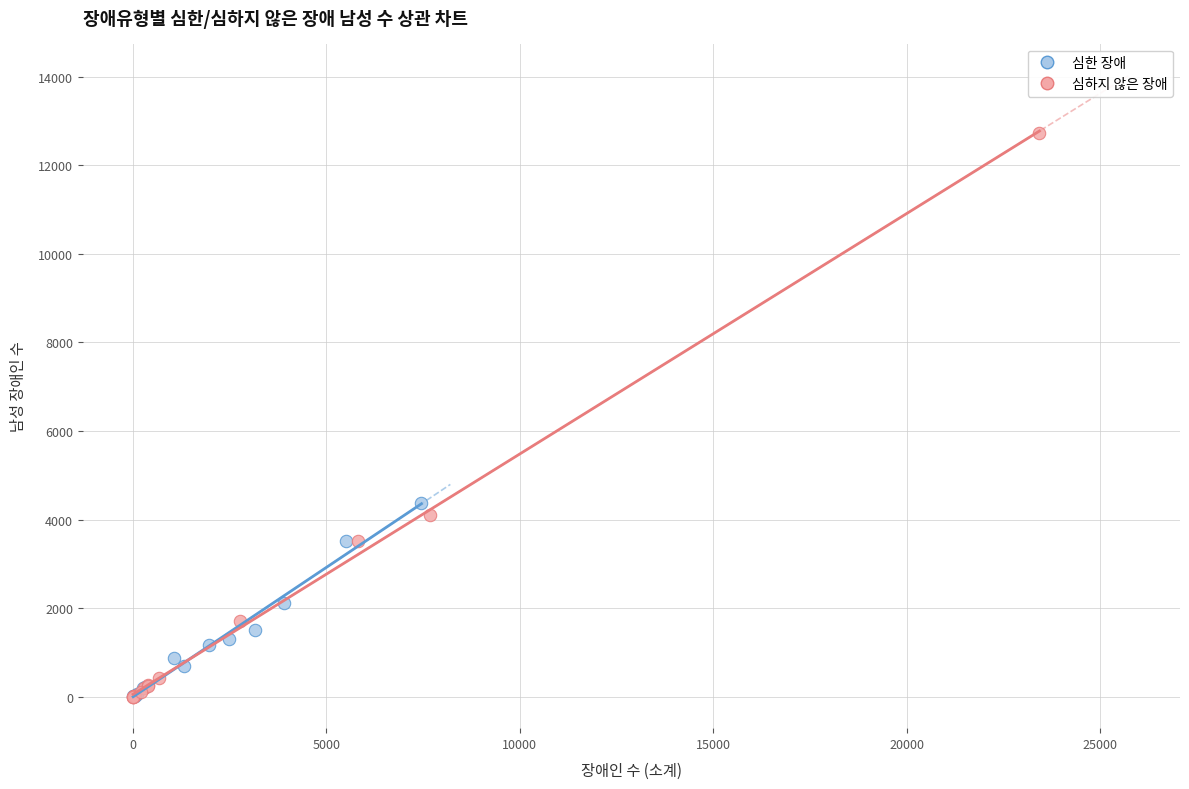

What are all the series names shown in the legend?

심한 장애, 심하지 않은 장애